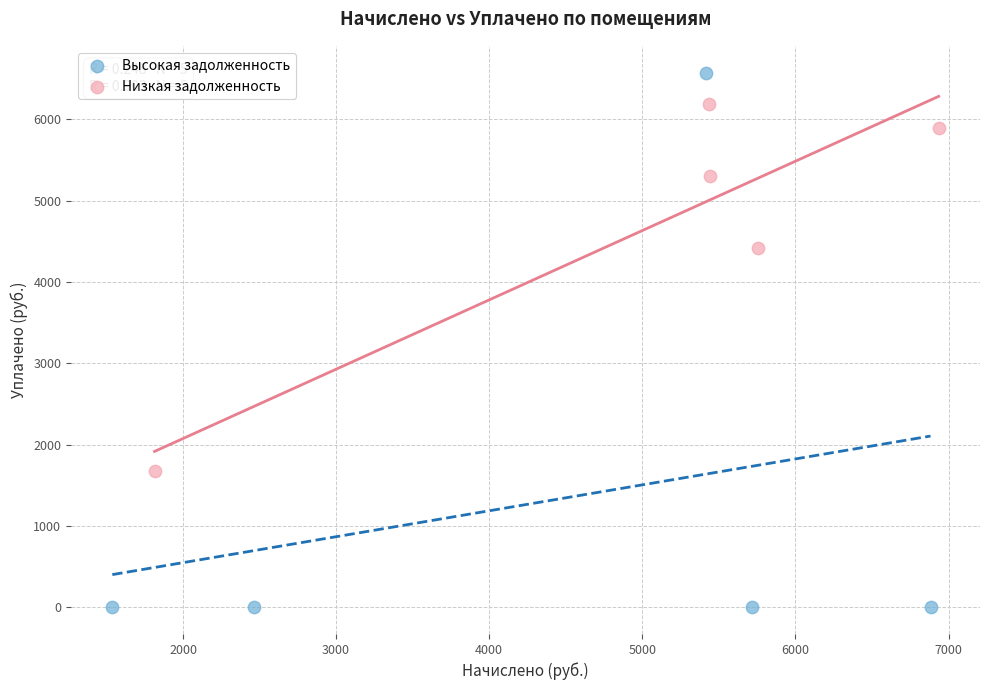

Which series has the largest Y range (max minus min)?

Высокая задолженность